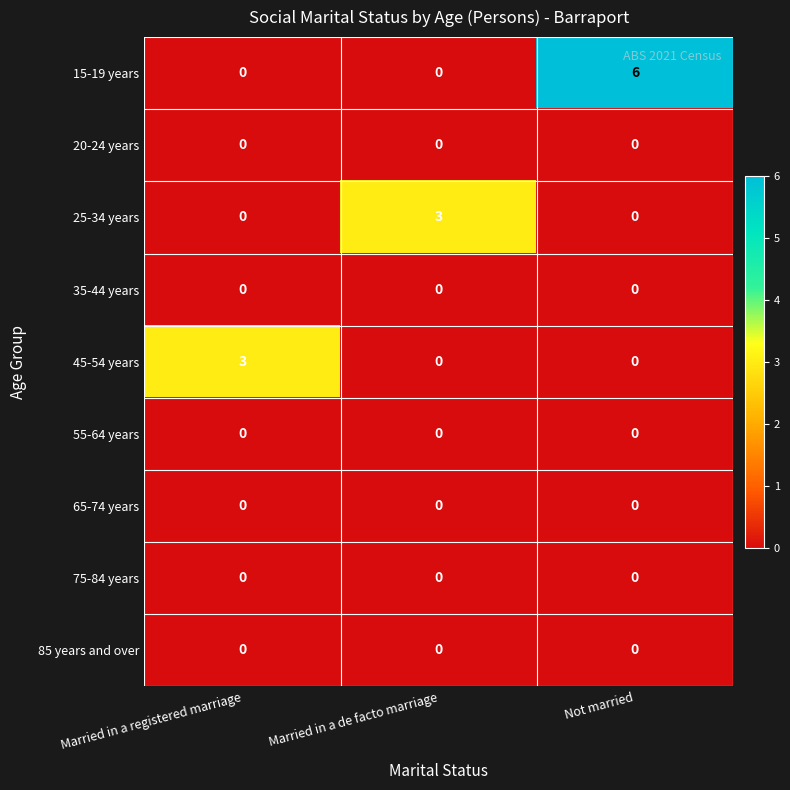

What is the maximum value shown in the chart?

6